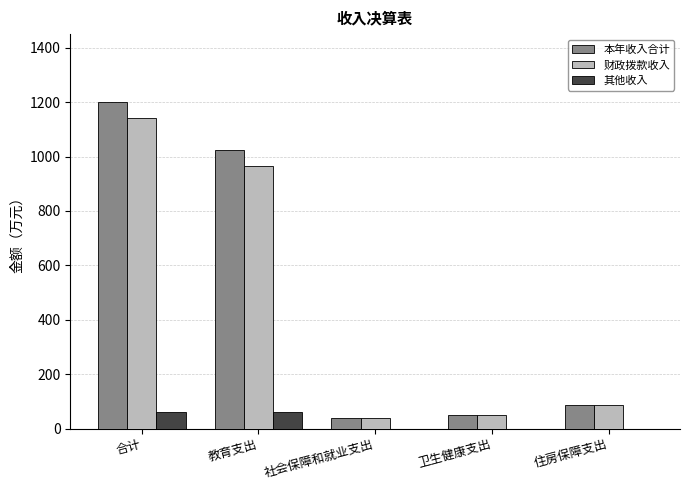

The value of 财政拨款收入 at 合计 is 381.5. True or false?

False